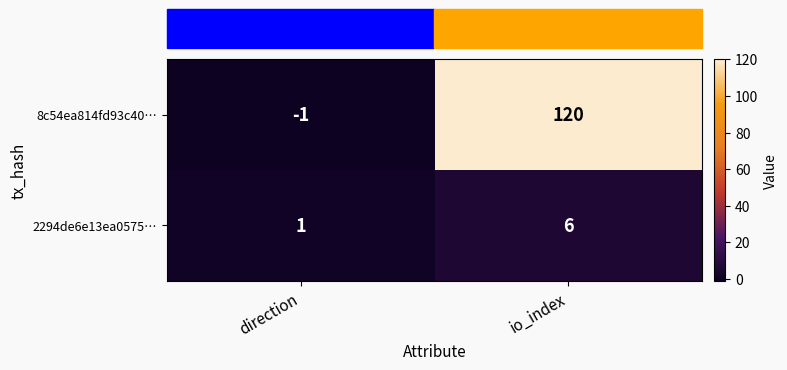

Rank the series by their average value, from highest to lowest.

8c54ea814fd93c40…, 2294de6e13ea0575…